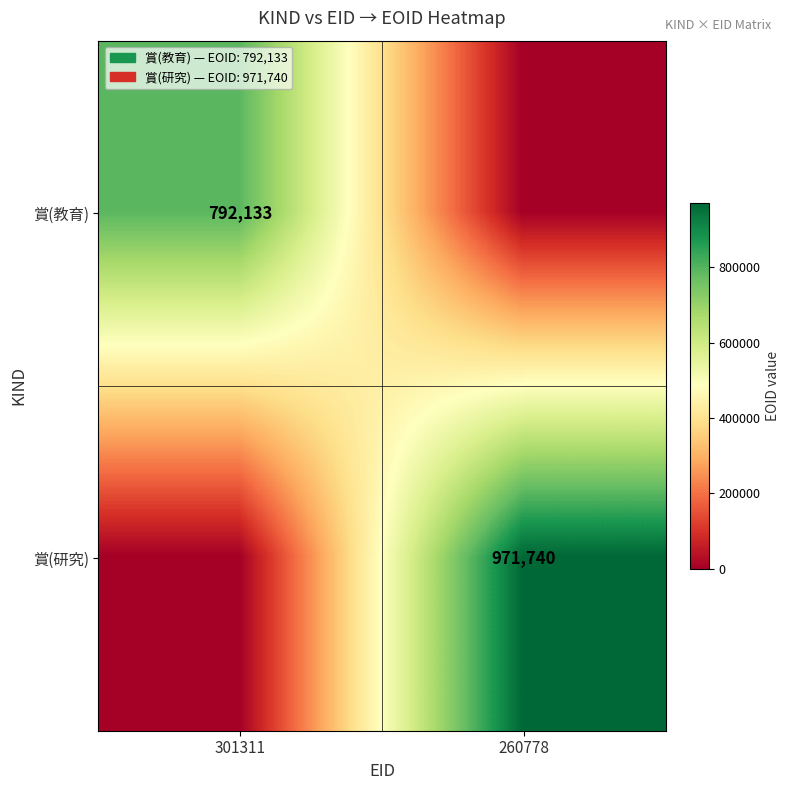

Is it true that 賞(研究) equals 971740 at 260778?

True